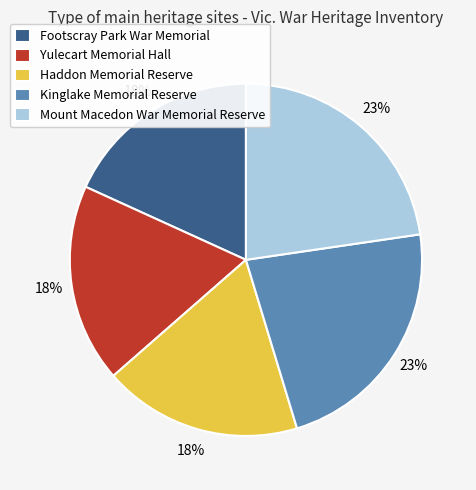

Does Haddon Memorial Reserve account for over 50% of the chart?

No